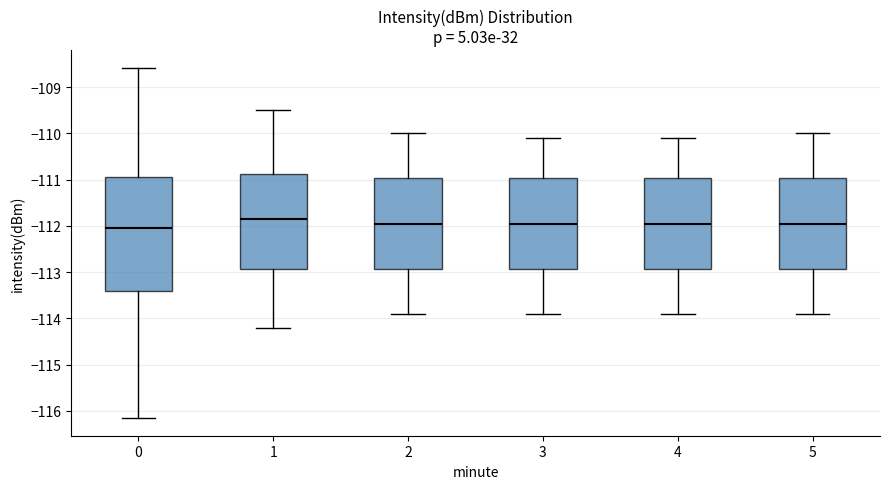

Where is the upper edge of the box at x = 0 on the y-axis? The values are not printed on the chart, so give them approximately, as read against the axis.

-110.9